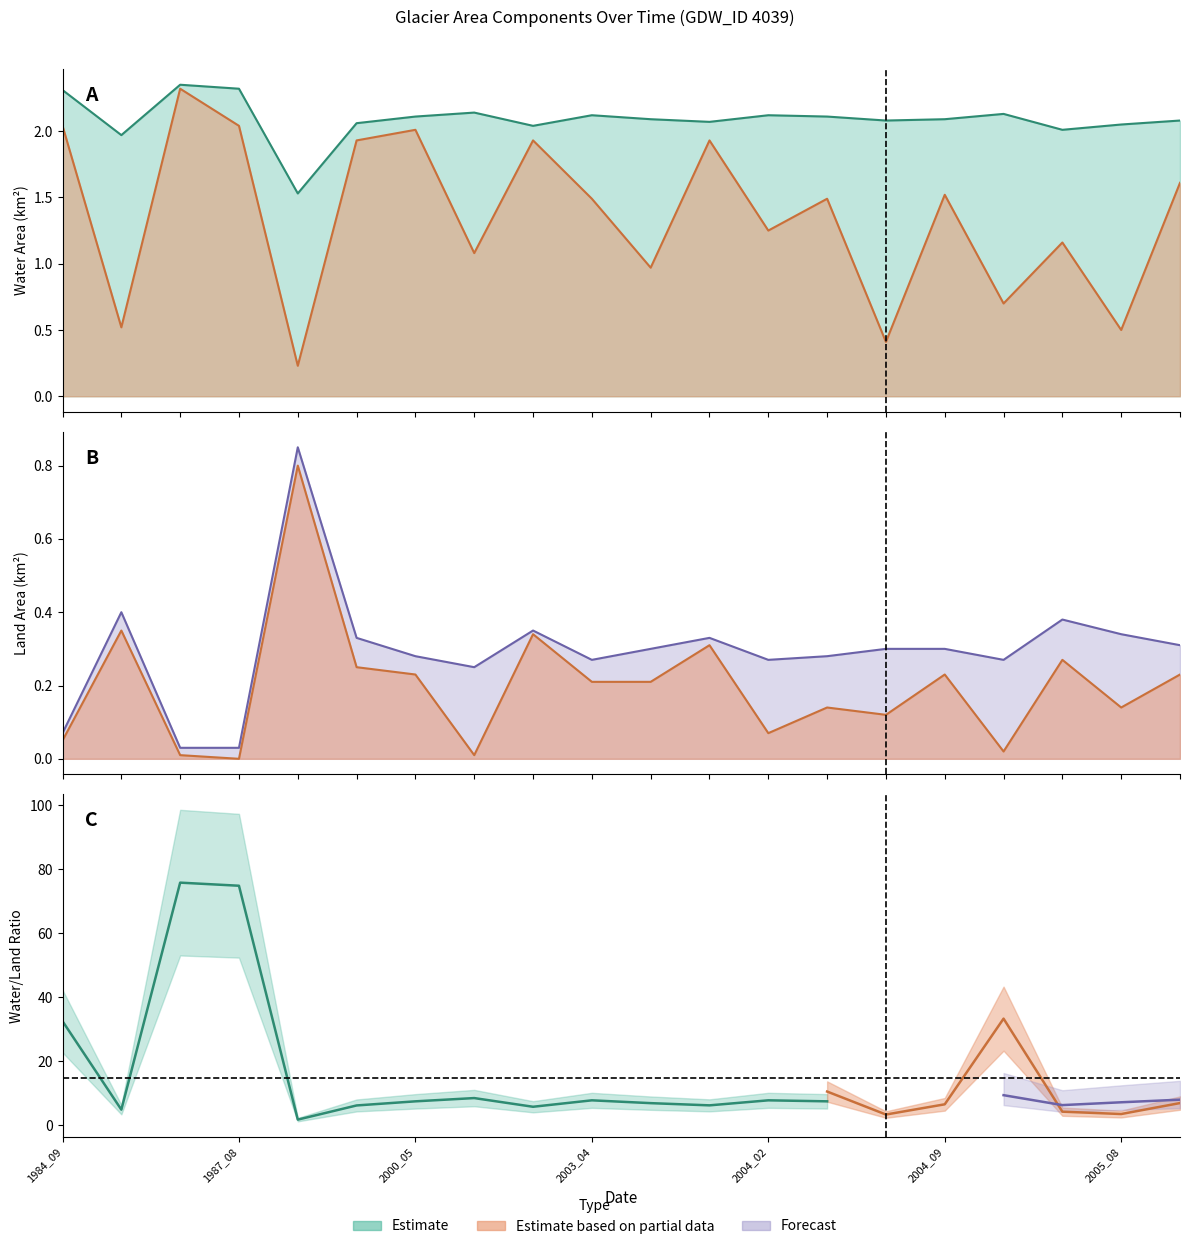

True or false: landArea has a value of 0.3 at 2002_06.

True